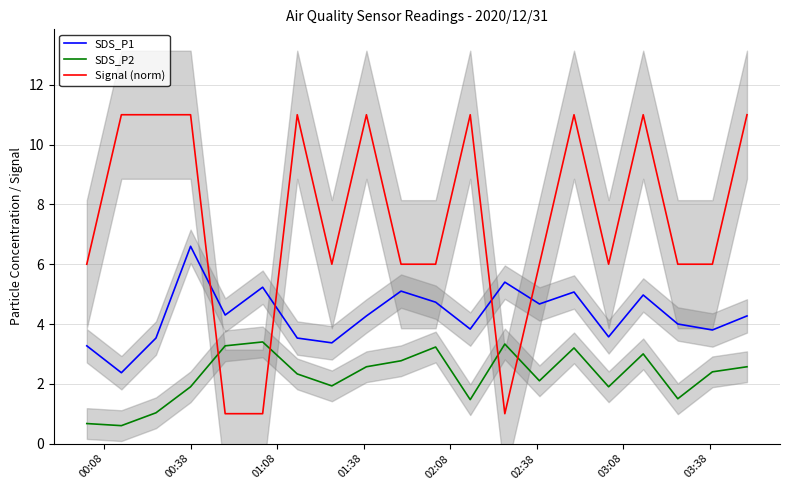

True or false: SDS_P2 and Signal (norm) intersect in this chart.

True